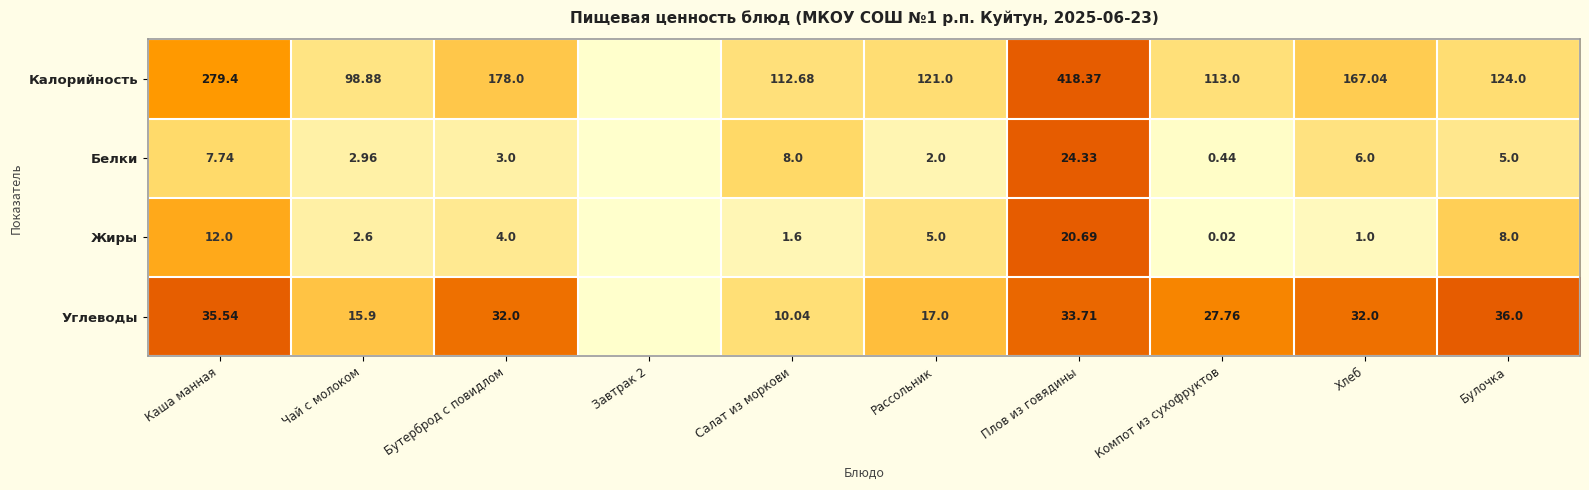

Is the value of Калорийность at Плов из говядины greater than the value of Жиры at Хлеб?

Yes